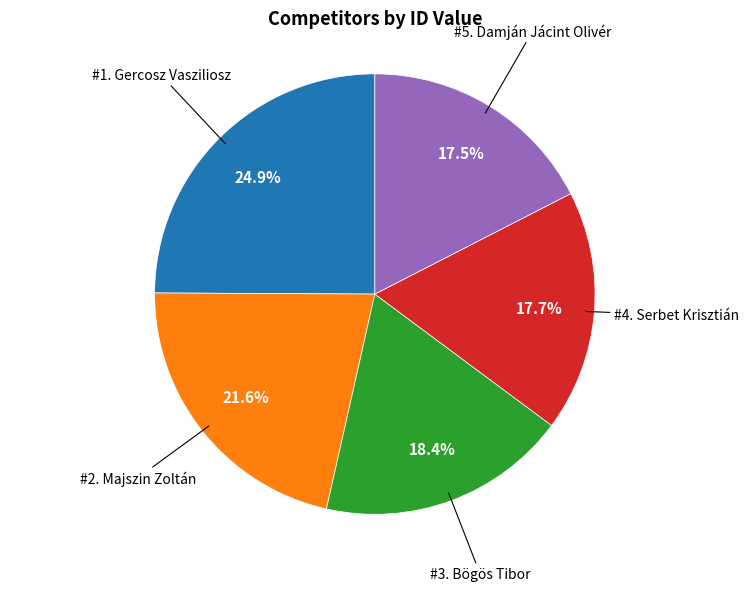

Is there any slice that represents more than half of the pie?

No